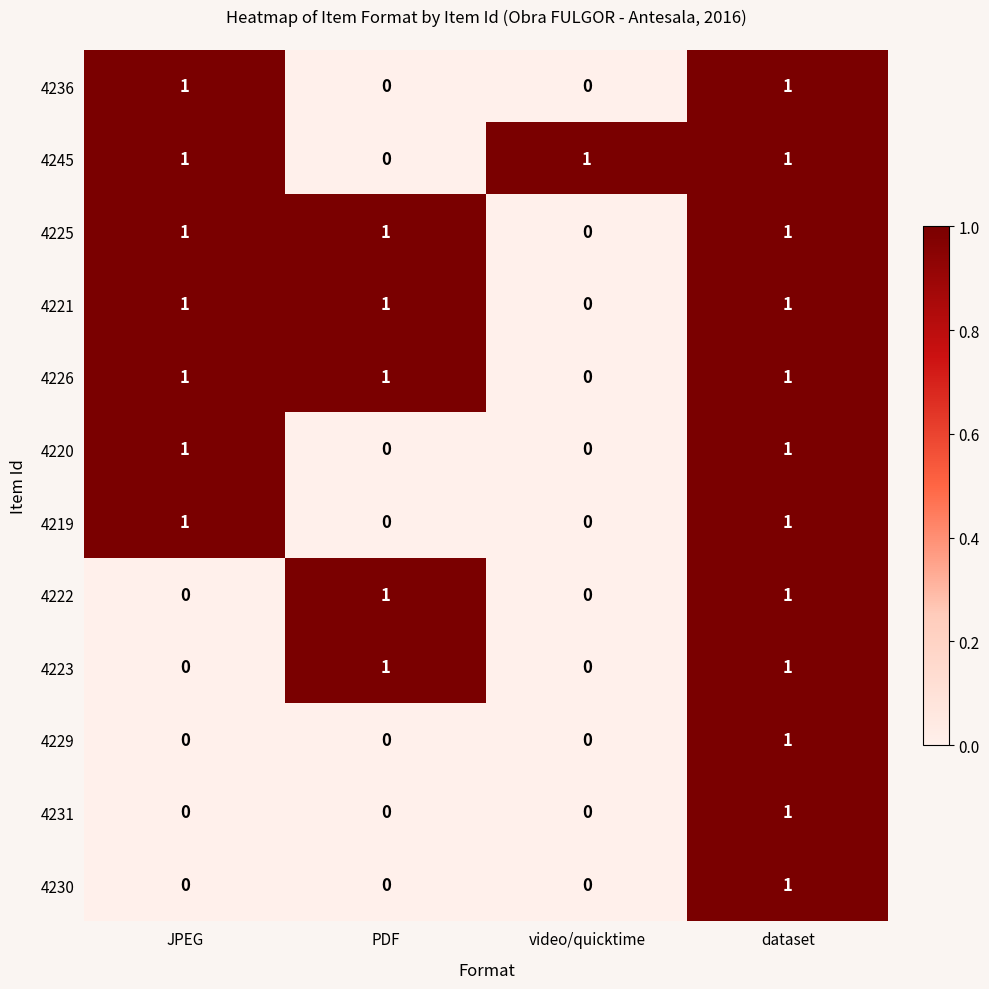

Count the 4245 values in the range 1 to 2.

3